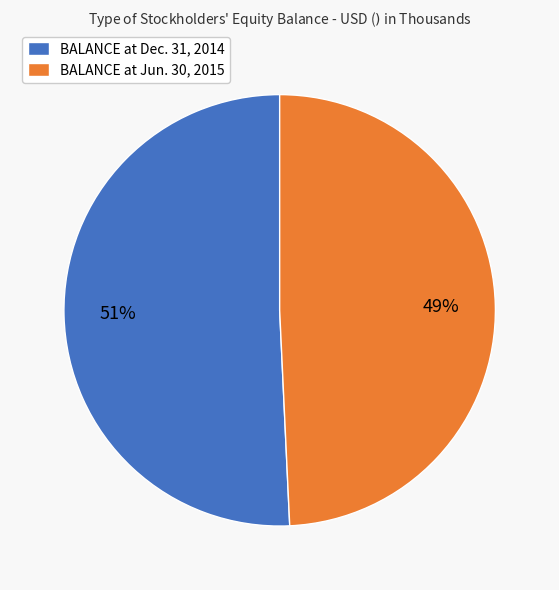

To the nearest percent, what is the average slice percentage?

50%